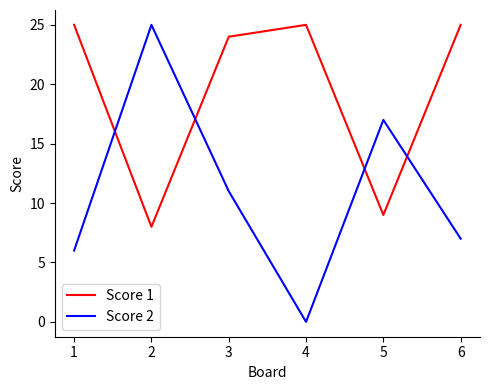

What is the difference between the Score 1 values at 3 and 2?

16